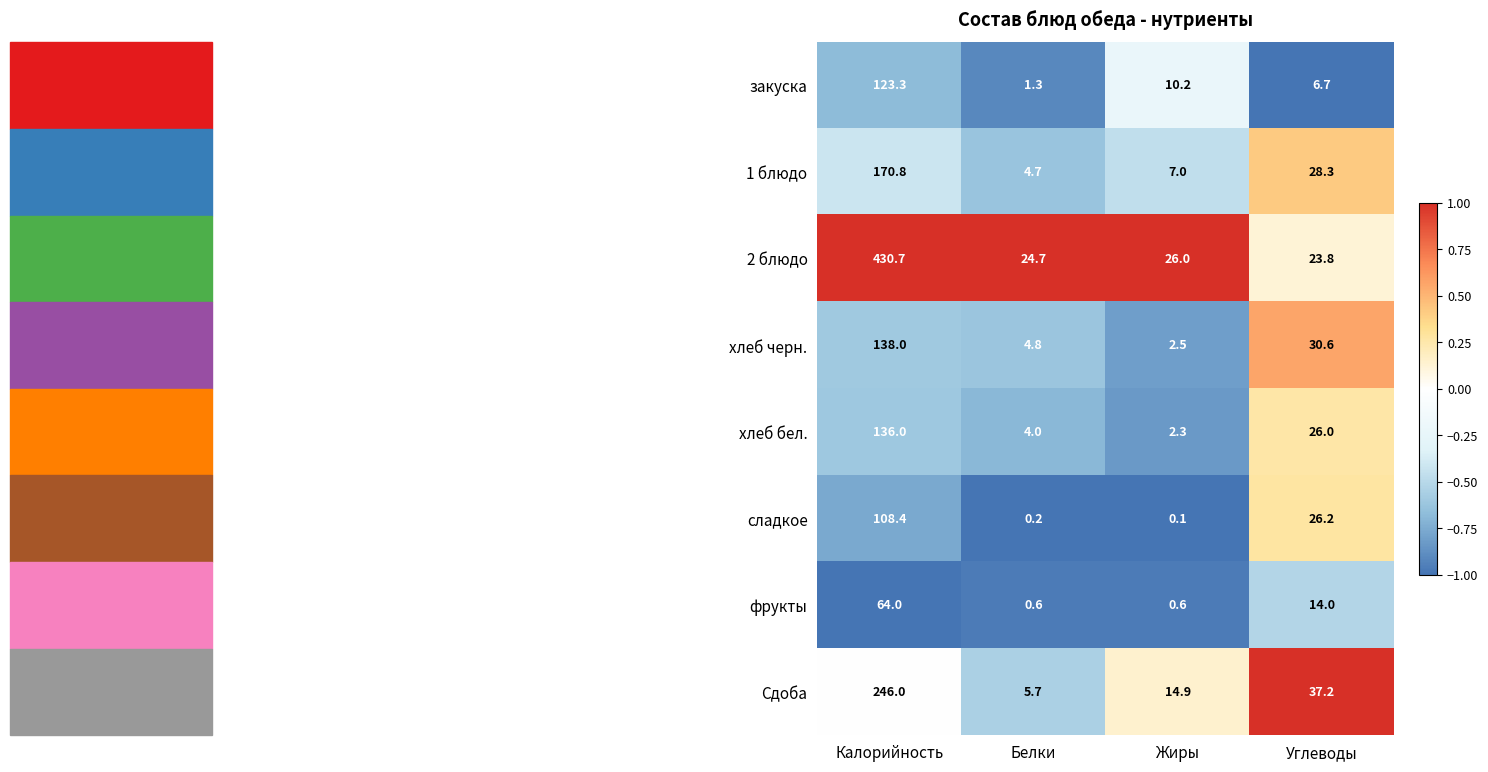

Count the number of categories in the chart.

4